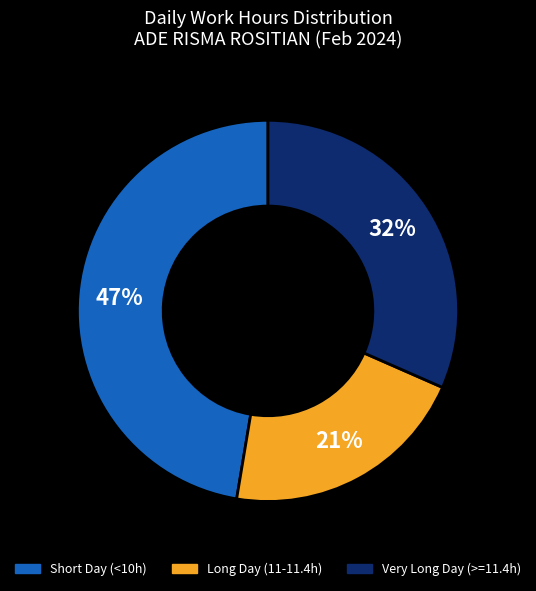

Which slice is the largest?

Short Day (<10h)